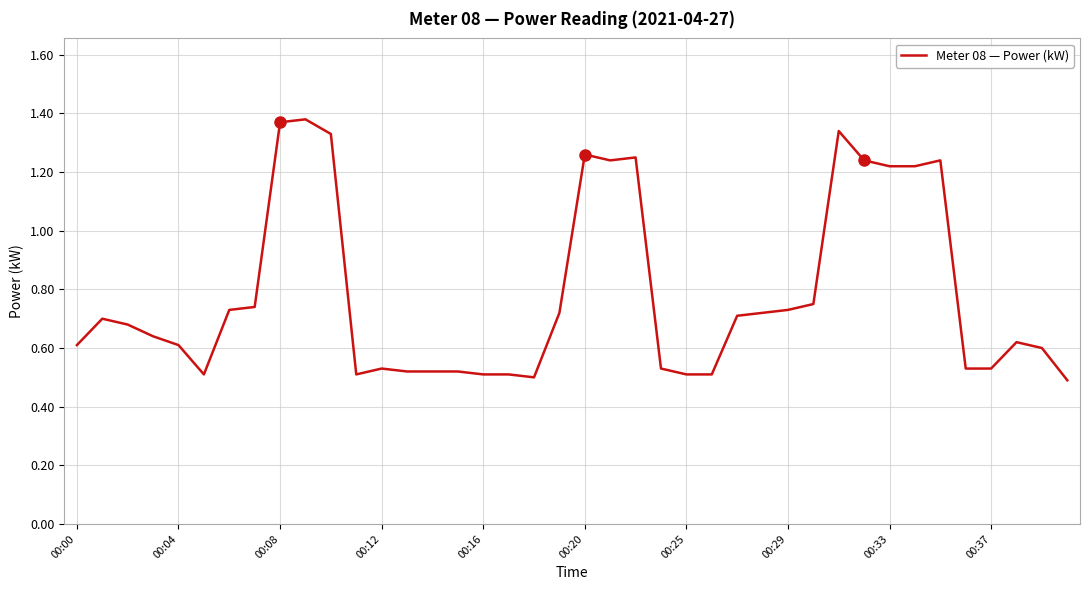

Does the chart have visible grid lines?

Yes